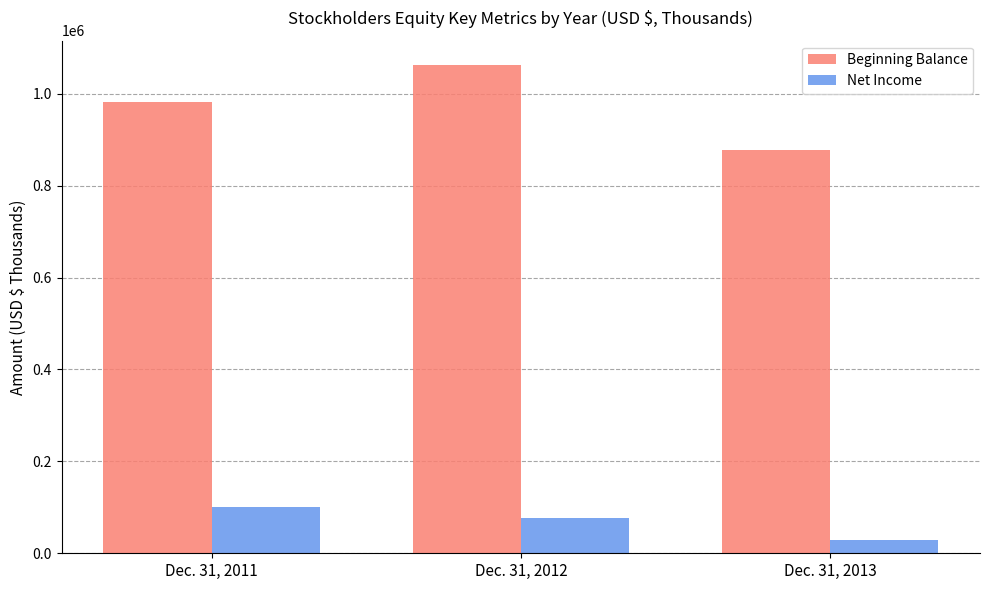

Rank the series by their maximum value, from lowest to highest.

Net Income, Beginning Balance